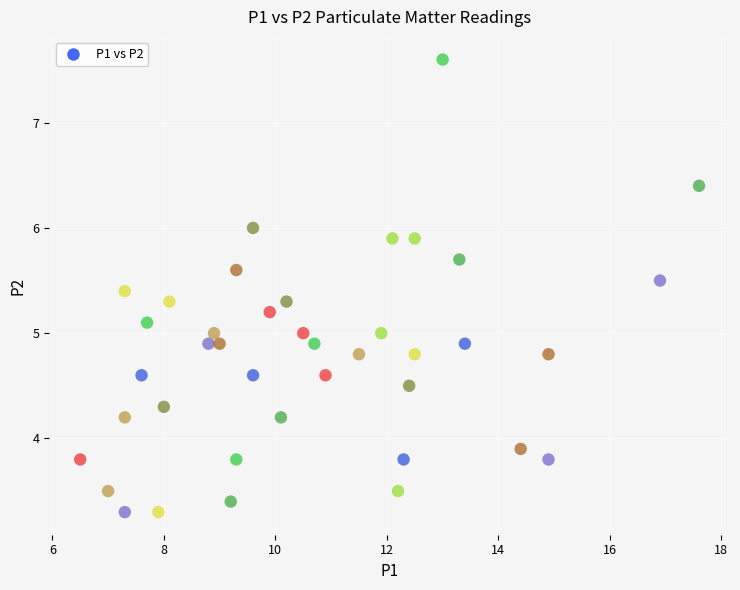

What is the range of Y values (max minus min)?

4.3